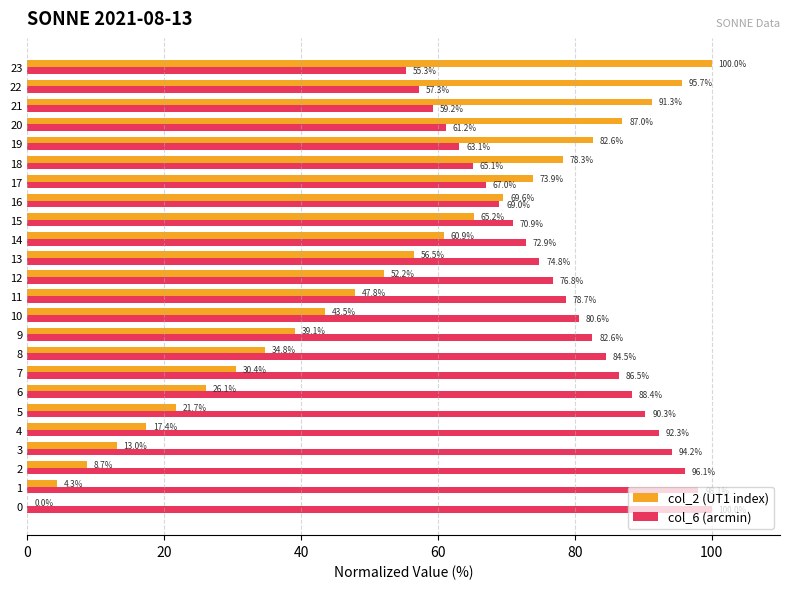

Where is col_6 (arcmin) nearest to the value 77?

12